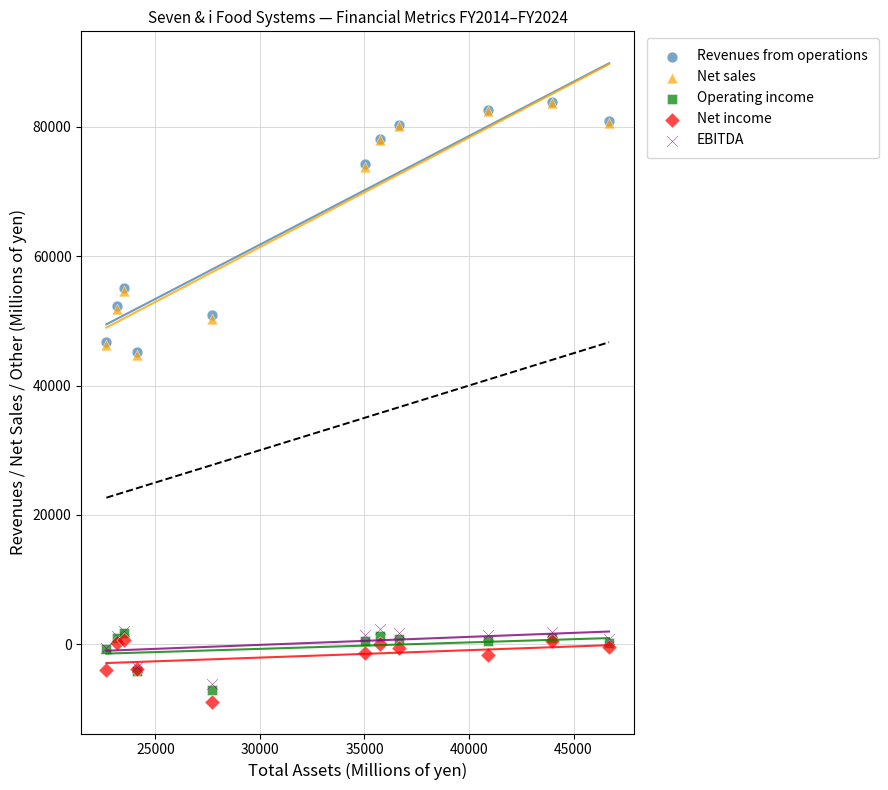

Which series contains the lowest Y value?

Net income